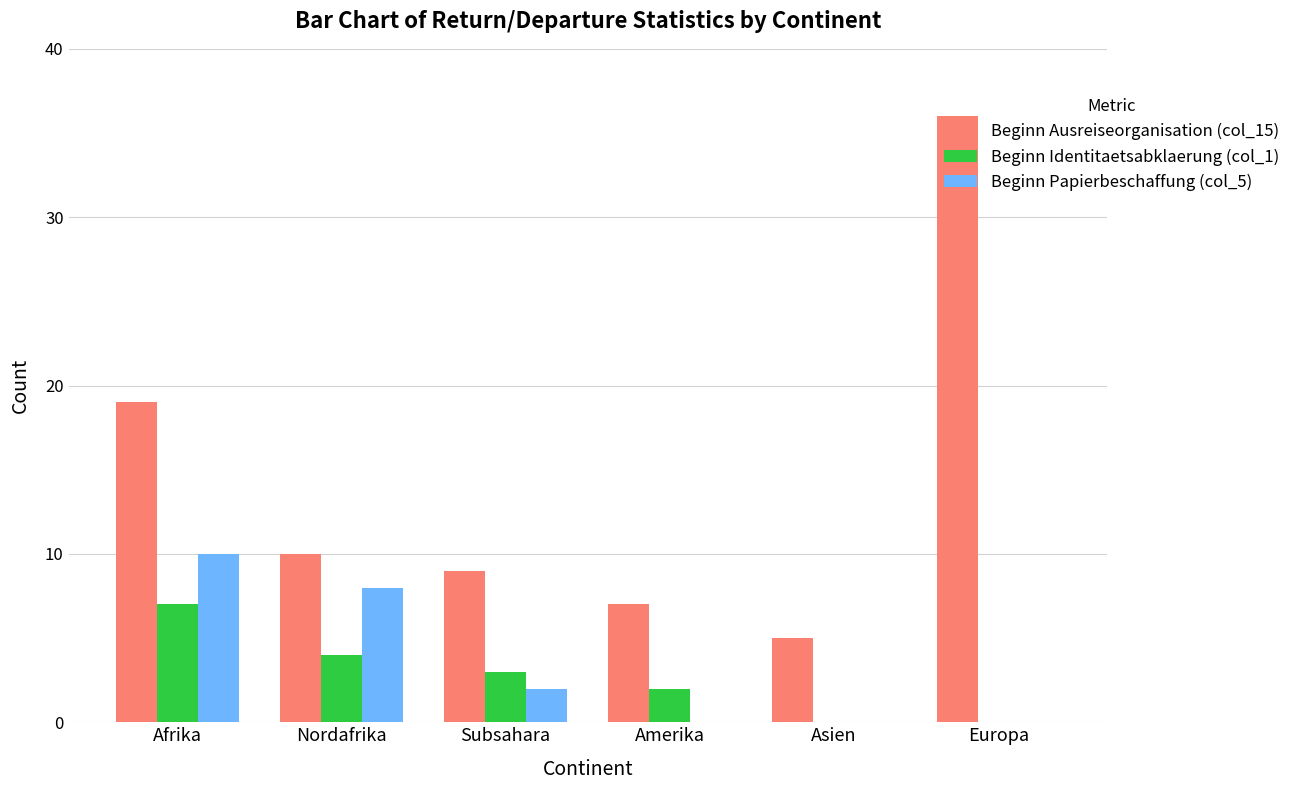

The Beginn Papierbeschaffung (col_5) series shows 4 at Amerika. True or false?

False